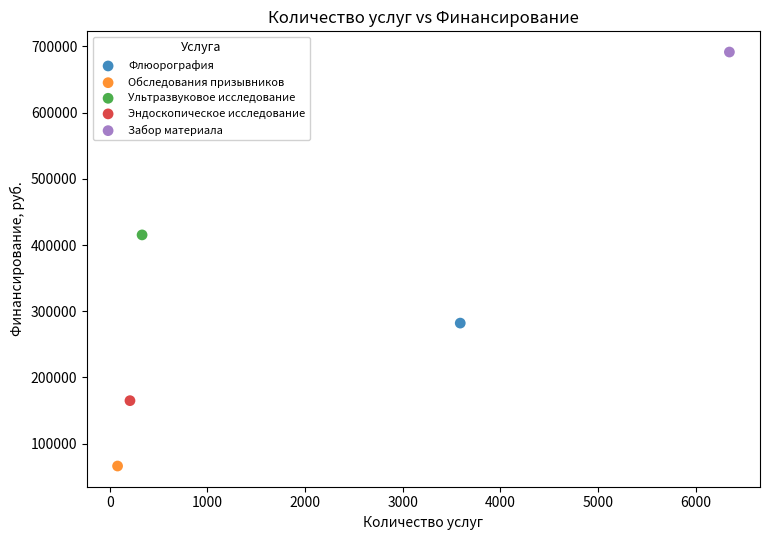

What are all the series names shown in the legend?

Флюорография, Обследования призывников, Ультразвуковое исследование, Эндоскопическое исследование, Забор материала